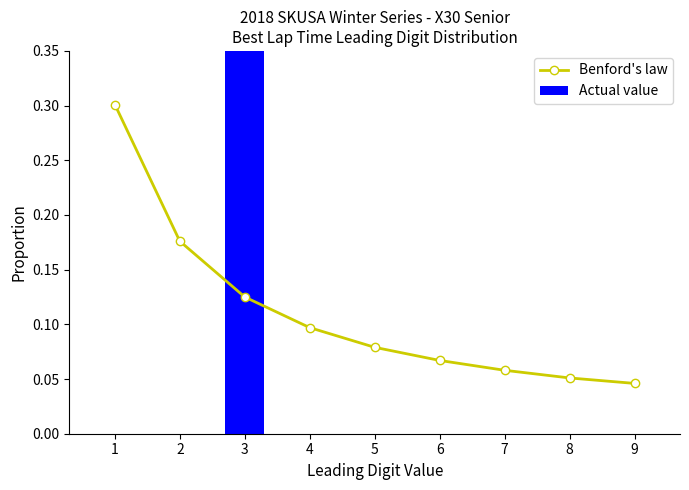

Where is Actual value nearest to the value 0?

1